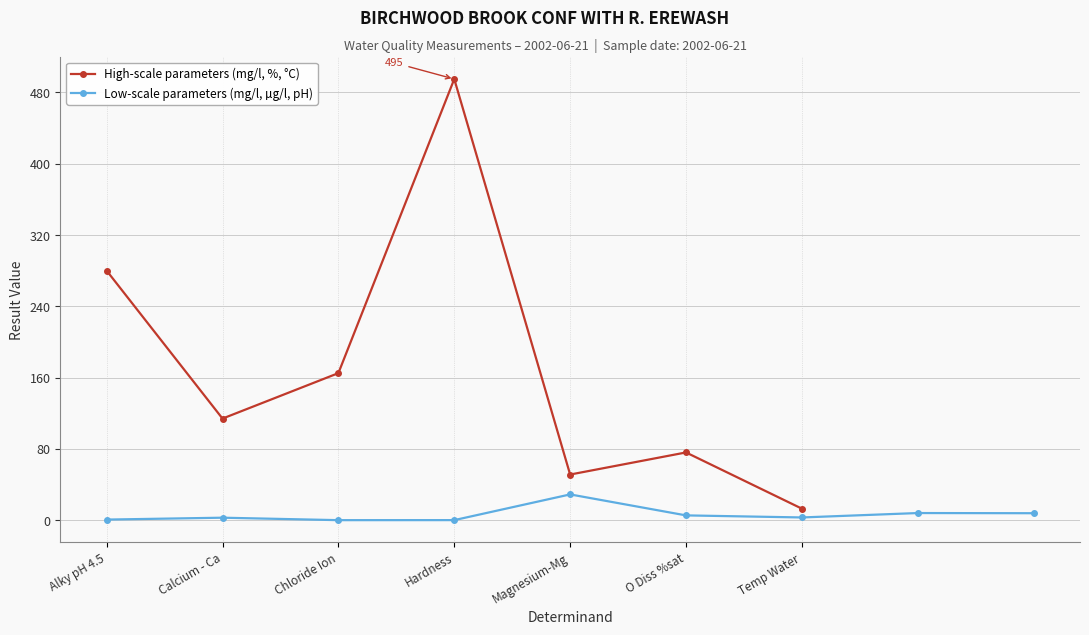

What is the greatest value displayed?

495.0